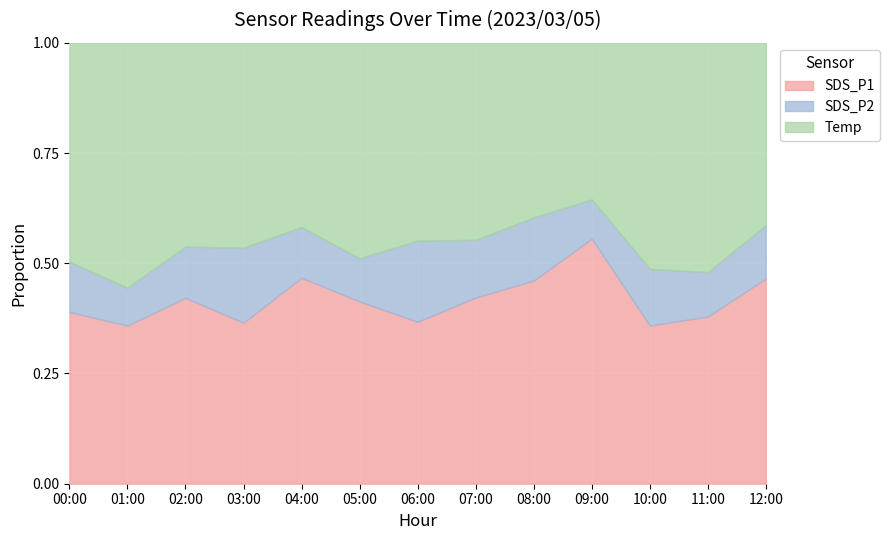

What is the spread (max minus min) of values at 11:00?

3.9